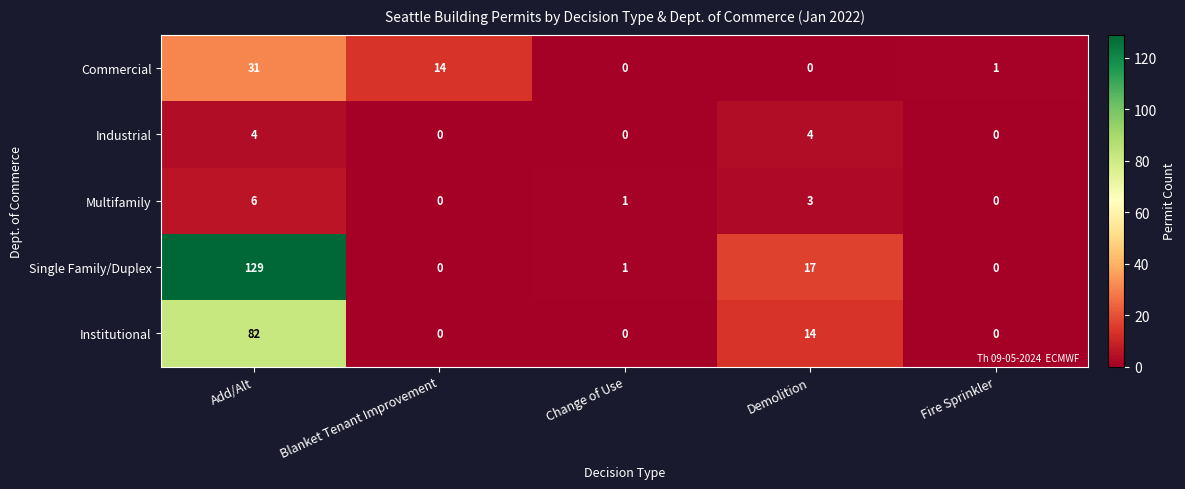

Is it true that Single Family/Duplex equals 129 at Add/Alt?

True